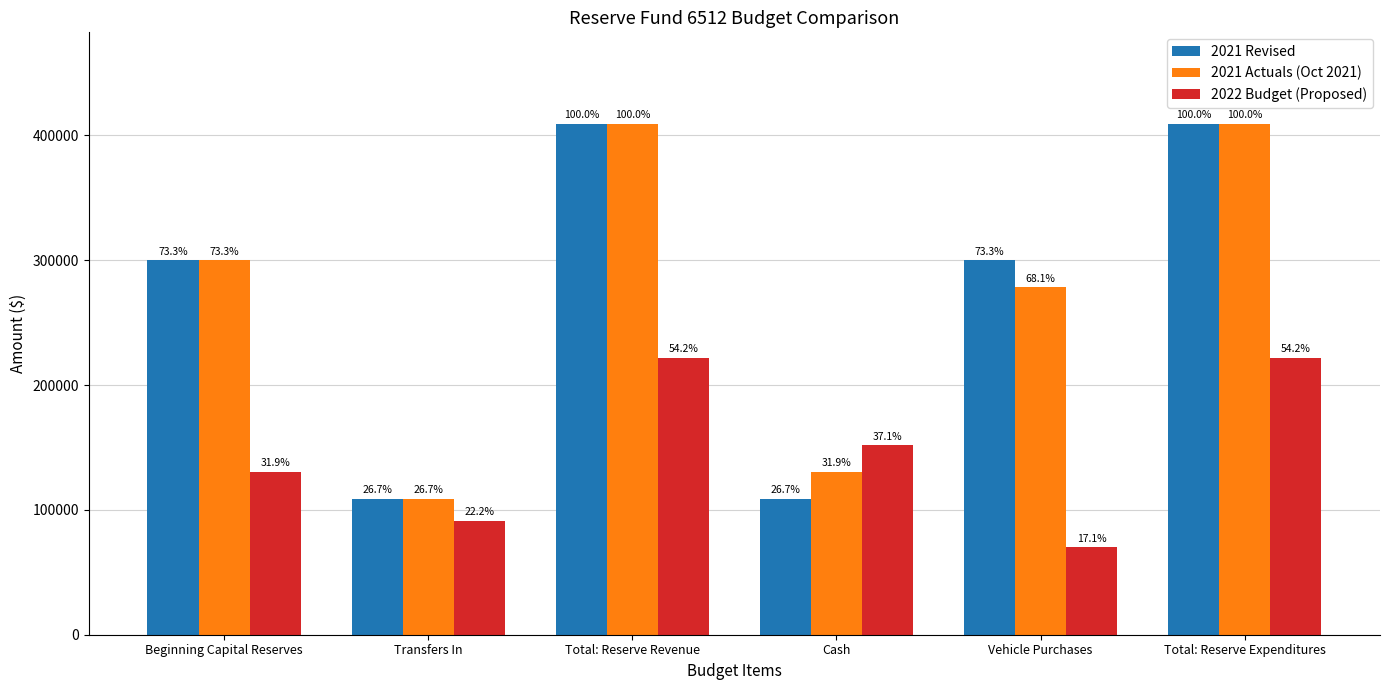

What are all the series names shown in the legend?

2021 Revised, 2021 Actuals (Oct 2021), 2022 Budget (Proposed)